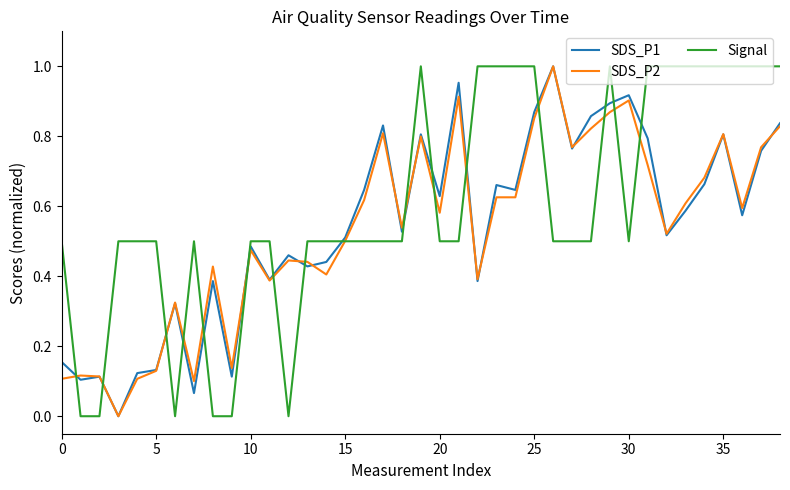

Does the chart have visible grid lines?

No